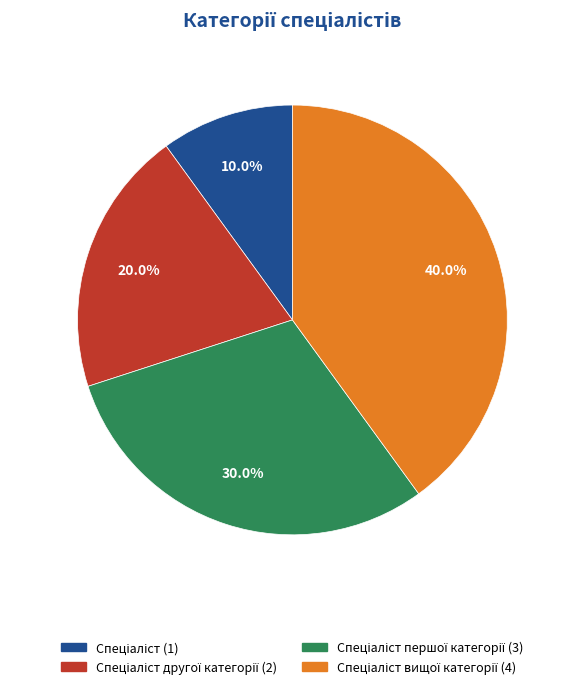

How many slices are in this pie chart?

4